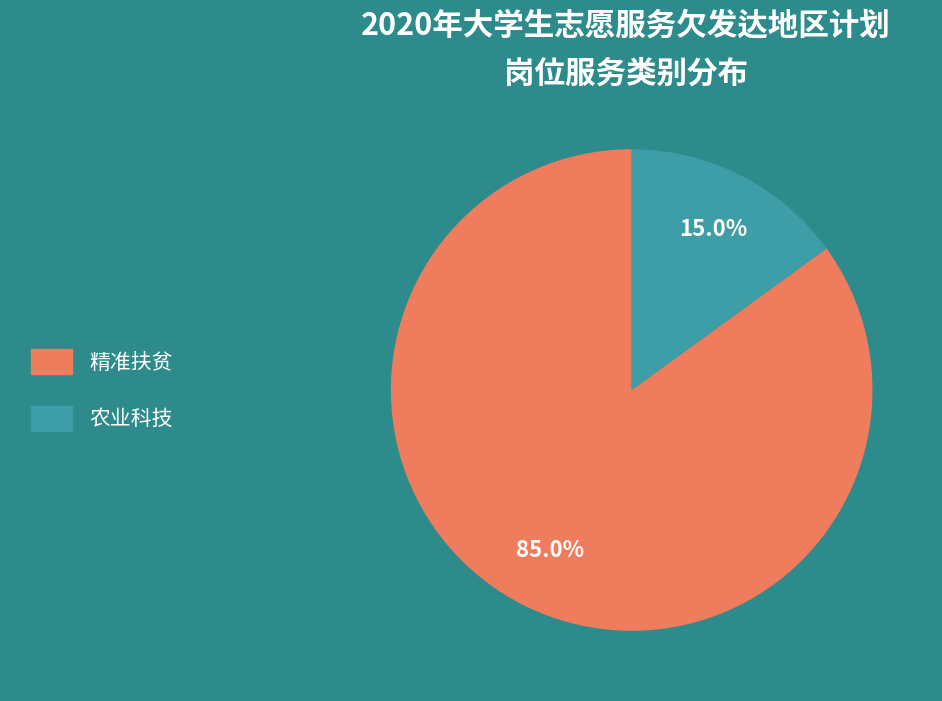

The 农业科技 slice represents 5% of the pie. True or false?

False